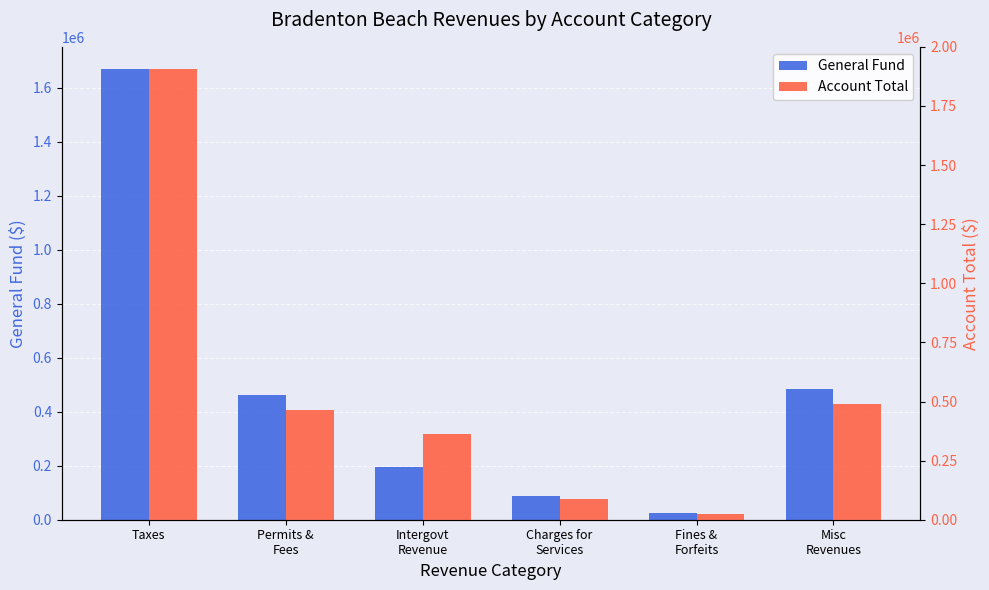

What is the sum of the General Fund values at Intergovt
Revenue and Permits &
Fees?

656290